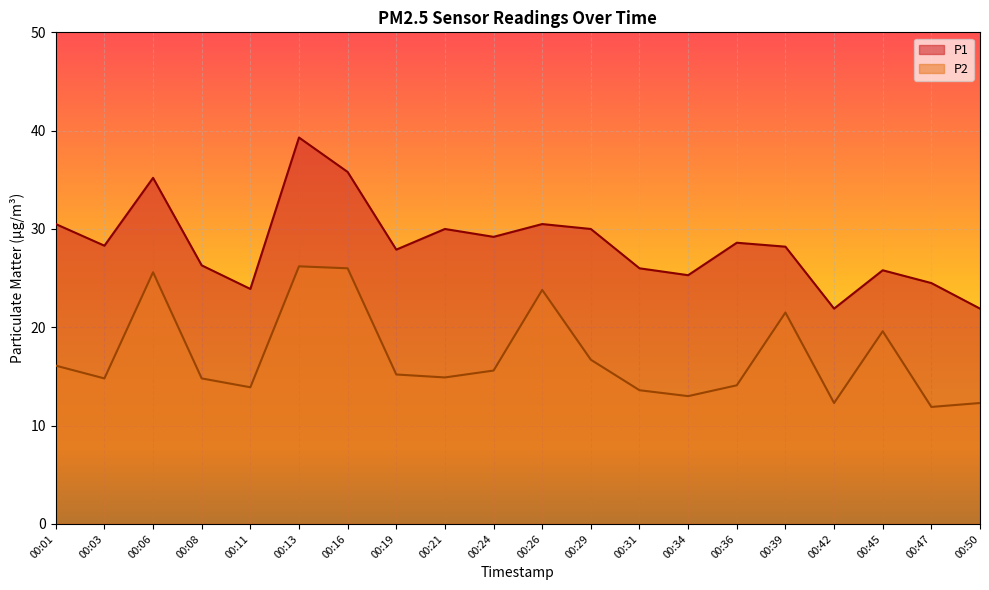

Is it true that P2 equals 23.8 at 00:26?

True